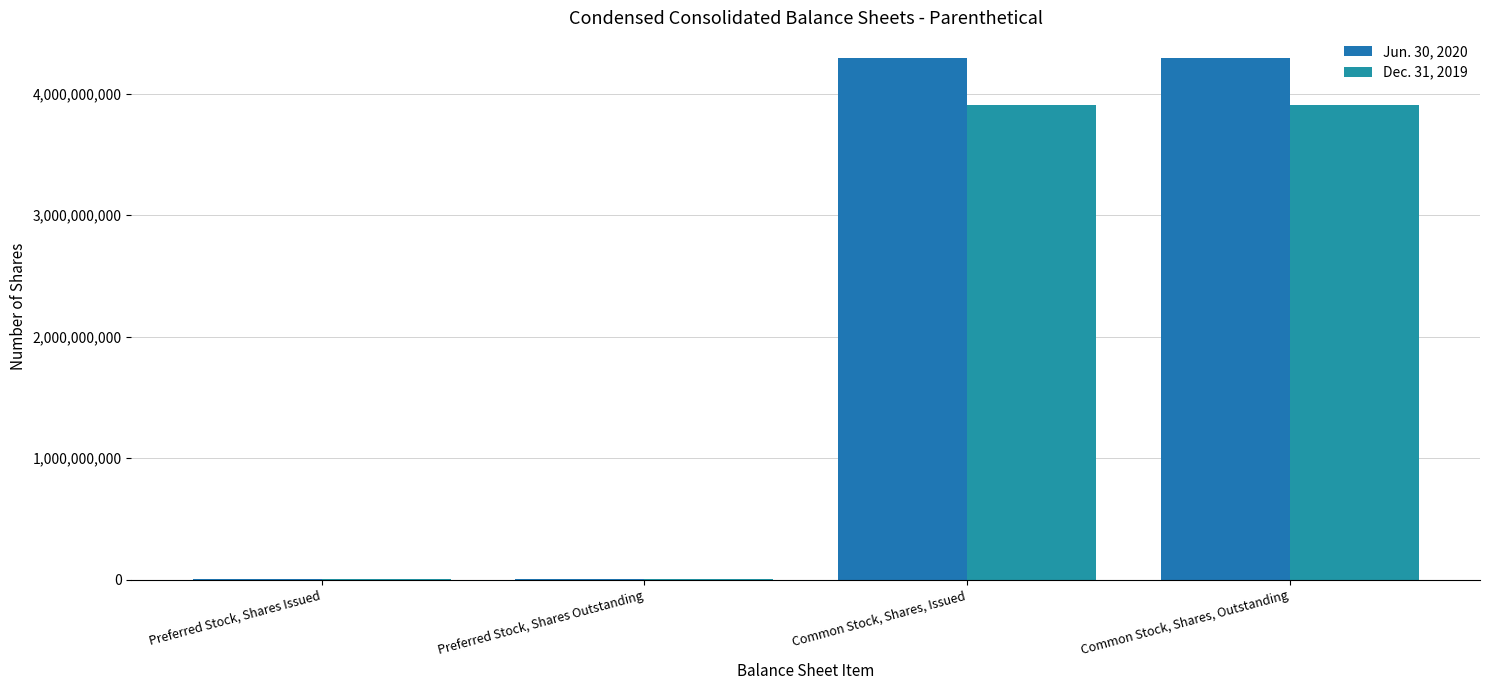

The Dec. 31, 2019 series shows 4969672 at Preferred Stock, Shares Issued. True or false?

True